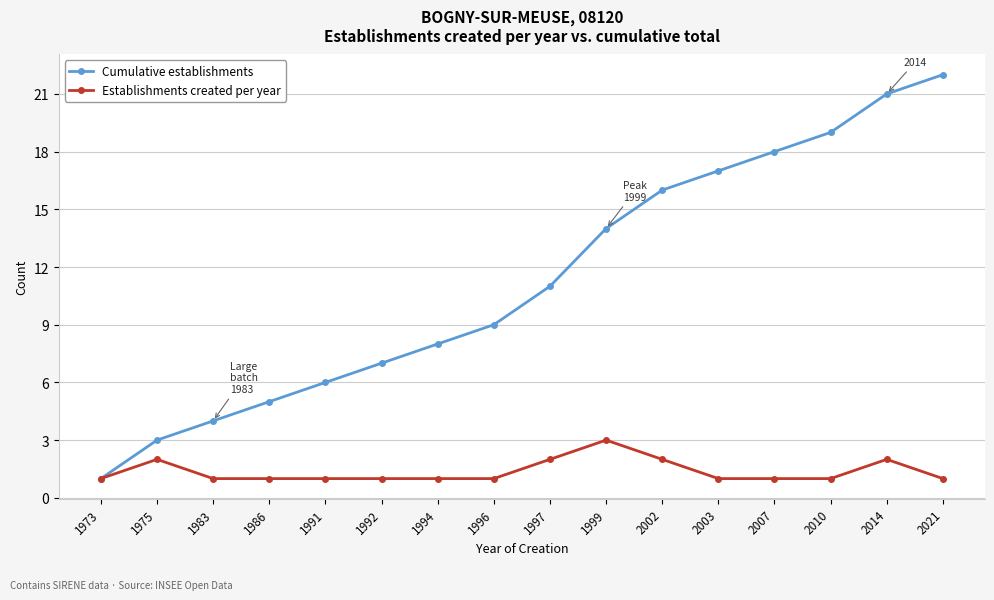

Between 1986 and 2003, which series saw the biggest shift?

Cumulative establishments